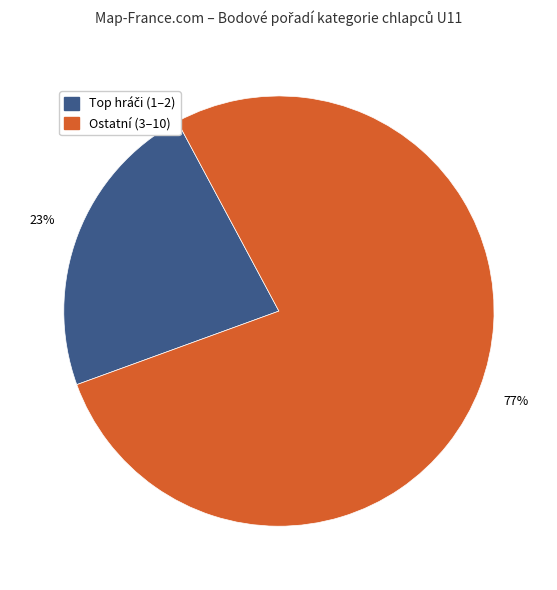

To the nearest percent, what is the average slice percentage?

50%